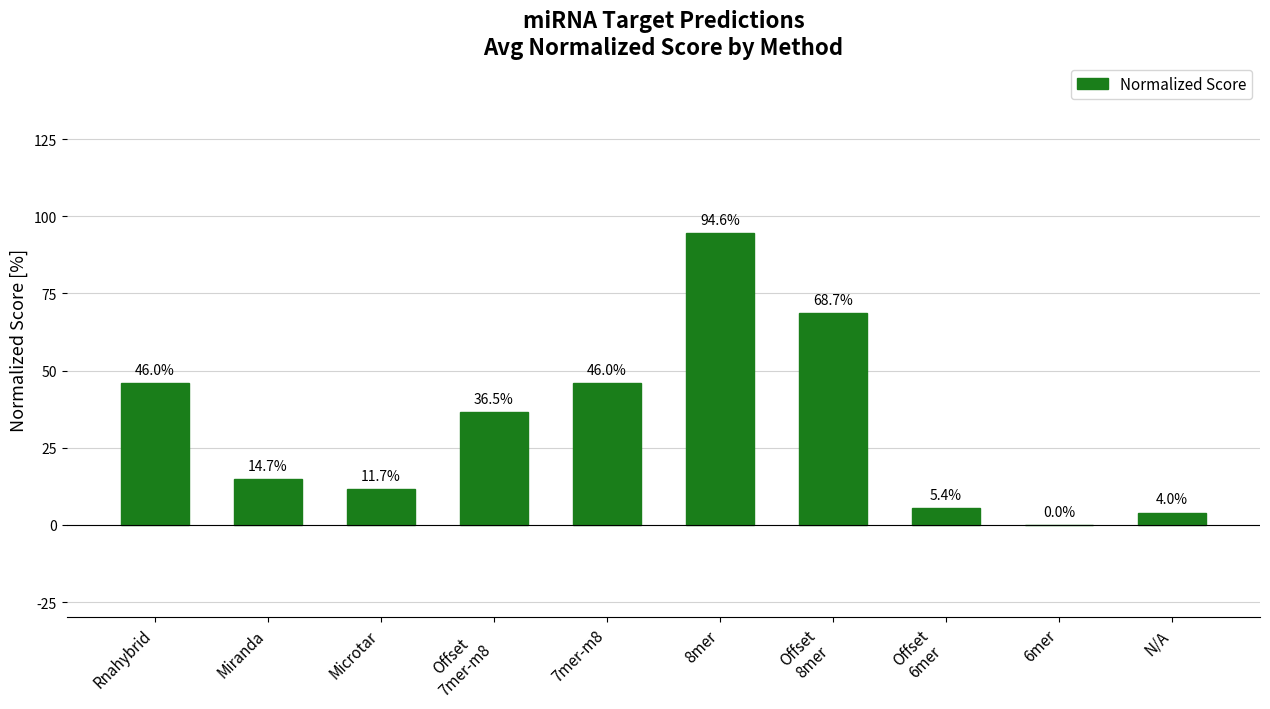

List the labels in order of value, largest first.

8mer, Offset
8mer, Rnahybrid, 7mer-m8, Offset
7mer-m8, Miranda, Microtar, Offset
6mer, N/A, 6mer